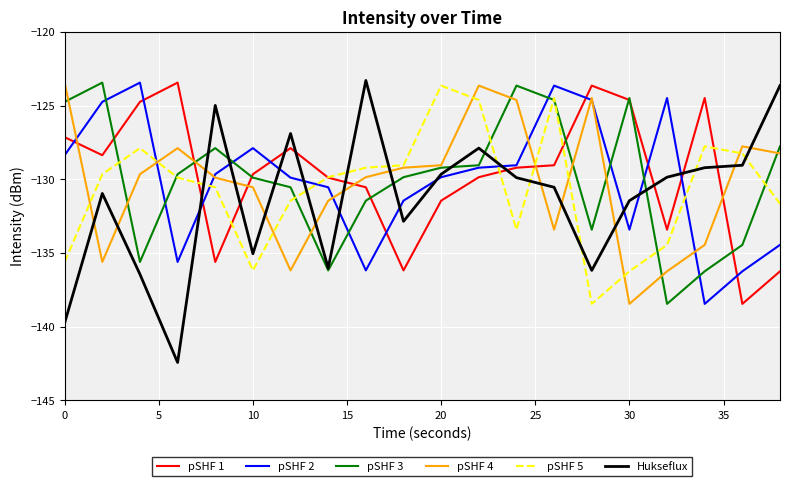

Which series has the largest range (max minus min)?

Hukseflux